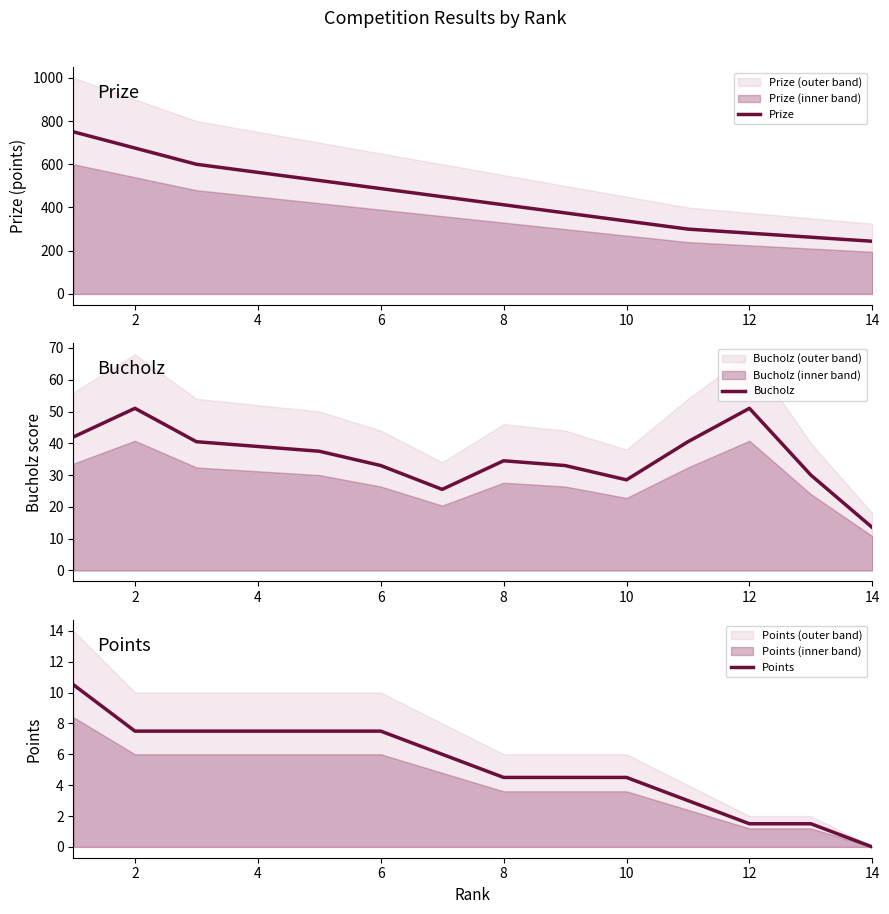

What is the sum of the Bucholz values at 14 and 4?

52.5